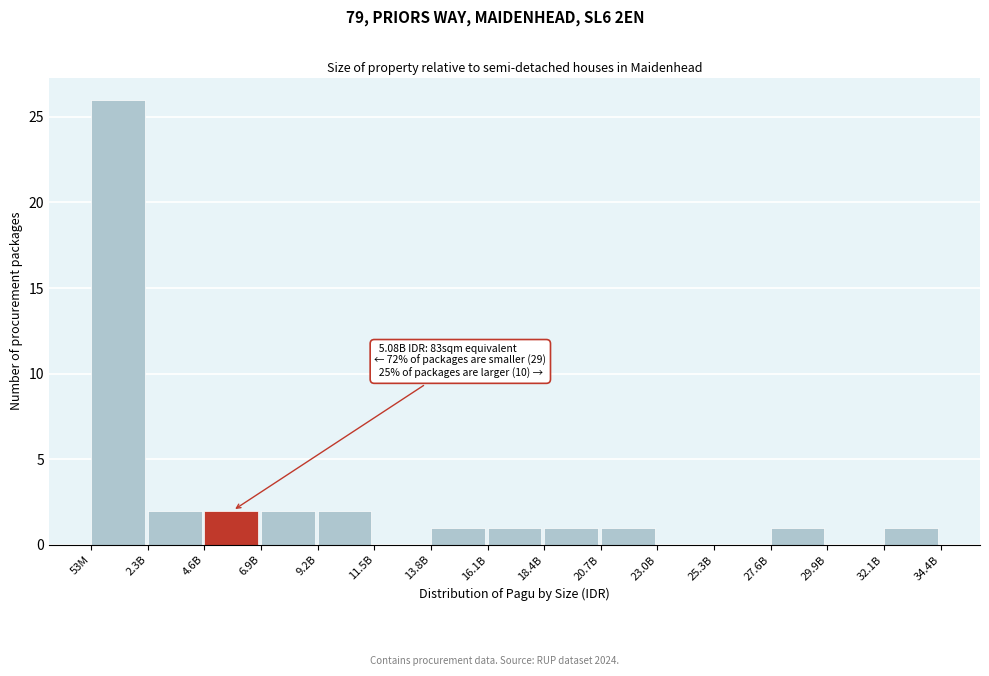

Reading left to right, what are all the values shown in this chart?

53M=26	2.3B=2	4.6B=2	6.9B=2	9.2B=2	11.5B=0	13.8B=1	16.1B=1	18.4B=1	20.7B=1	23.0B=0	25.3B=0	27.6B=1	29.9B=0	32.1B=1